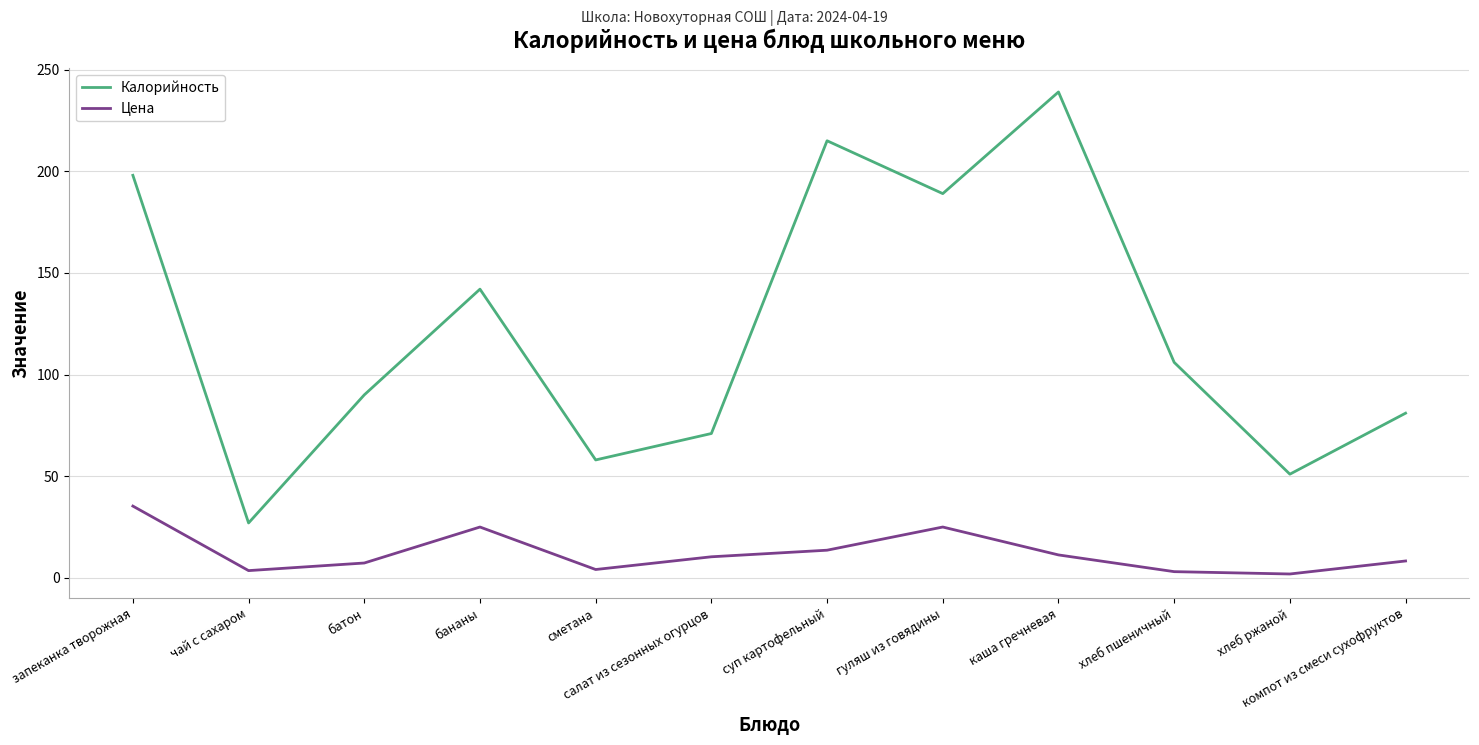

Is it true that Калорийность equals 270.7 at запеканка творожная?

False